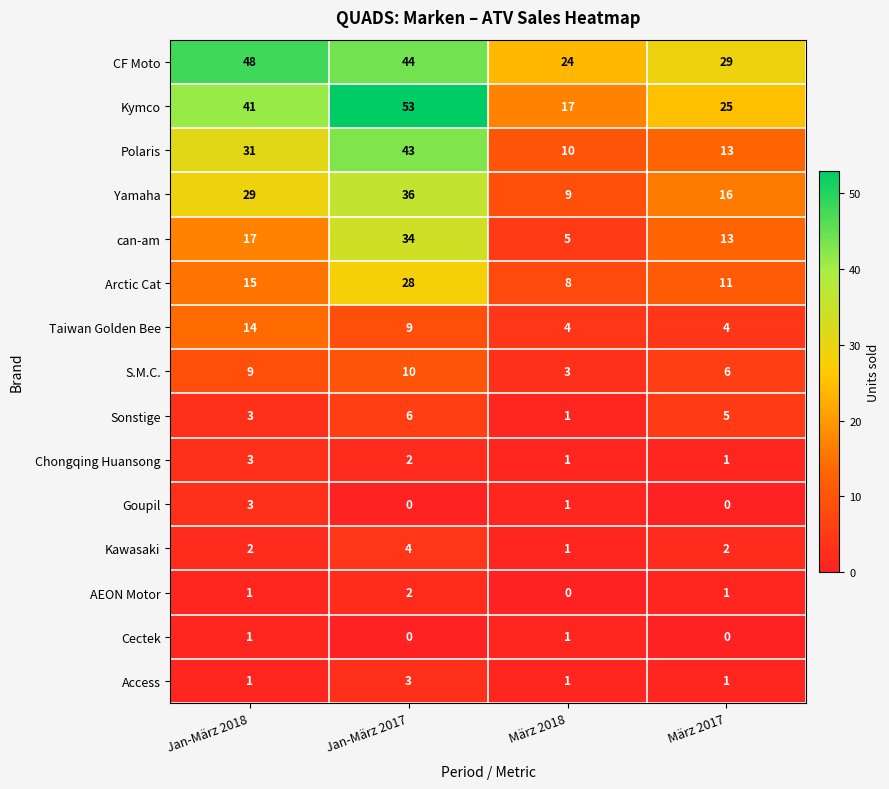

What is the maximum value shown in the chart?

53